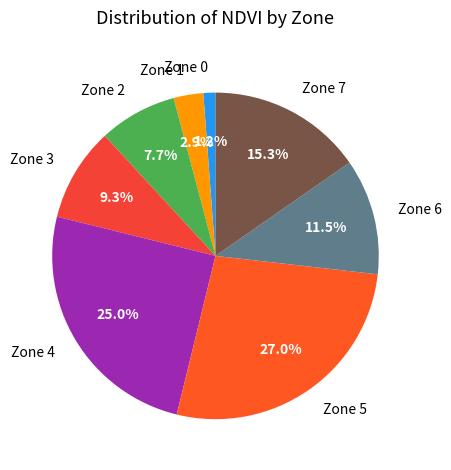

Which category has the biggest portion of the pie?

Zone 5